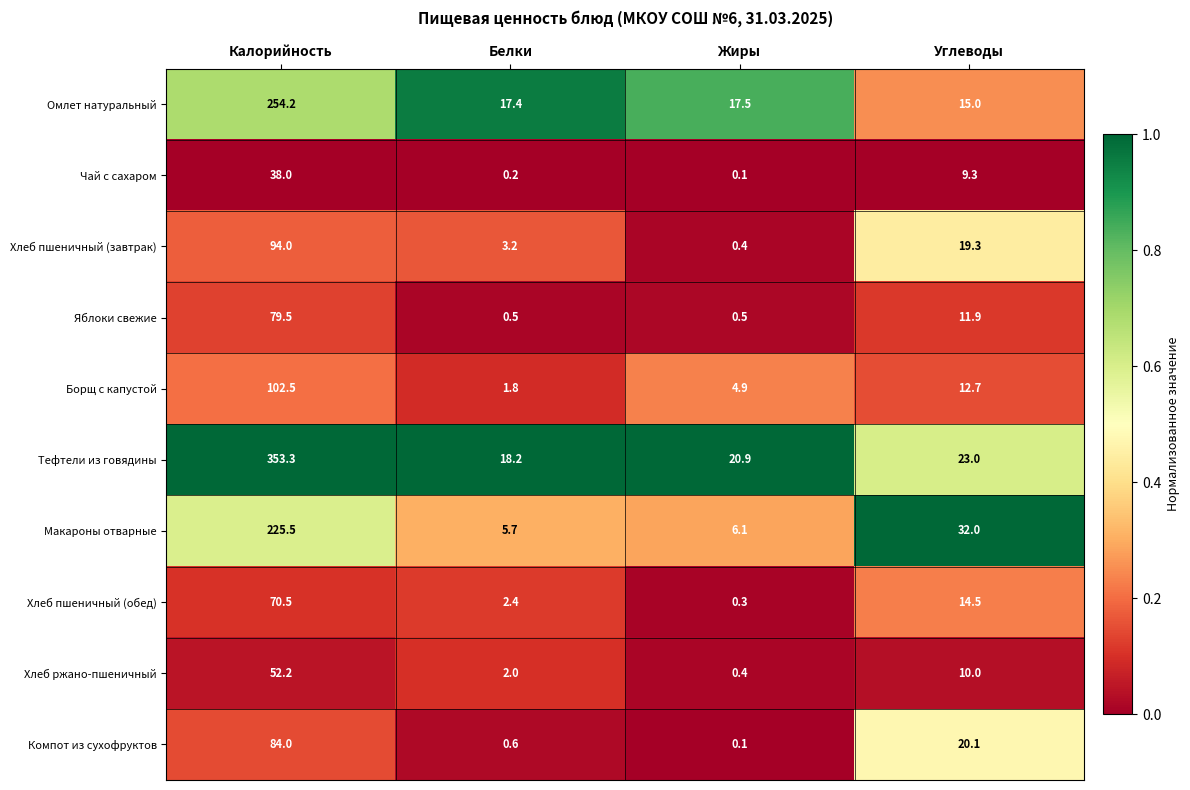

Which category has the highest value across all series?

Калорийность